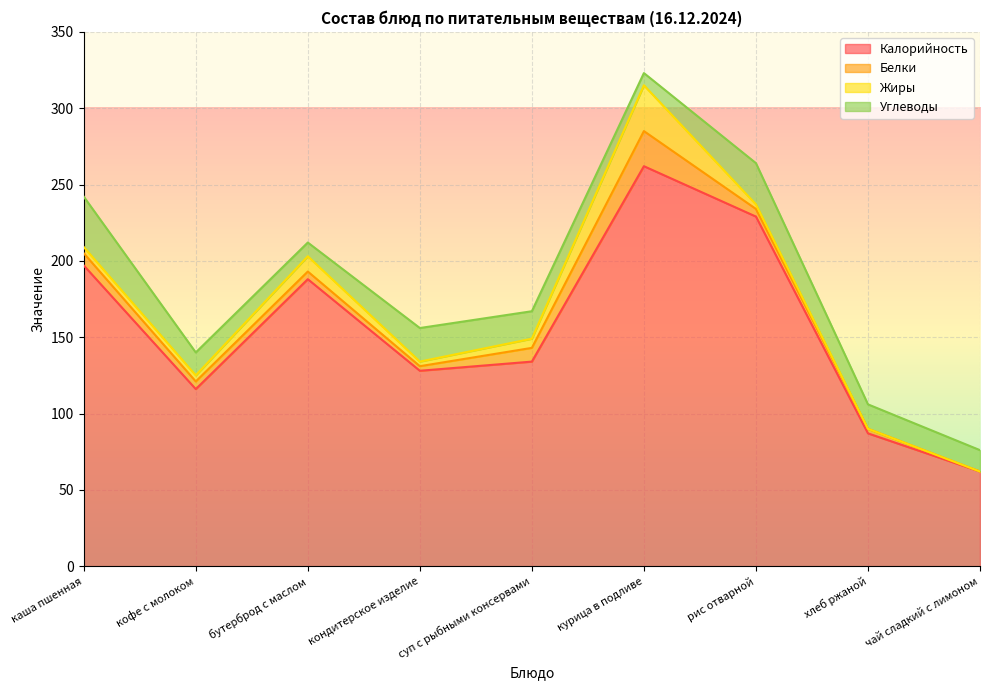

How many data points does each series have?

9